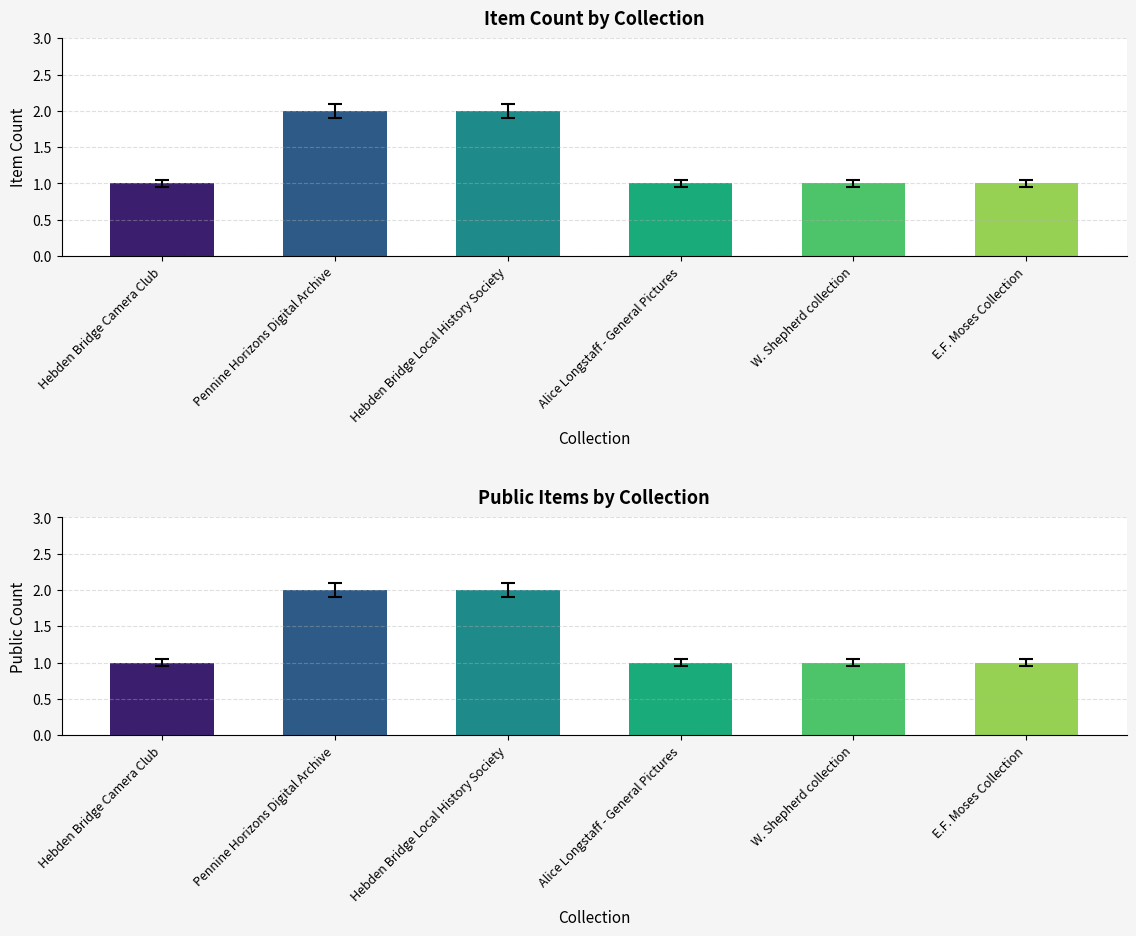

What is the maximum value for Public?

2